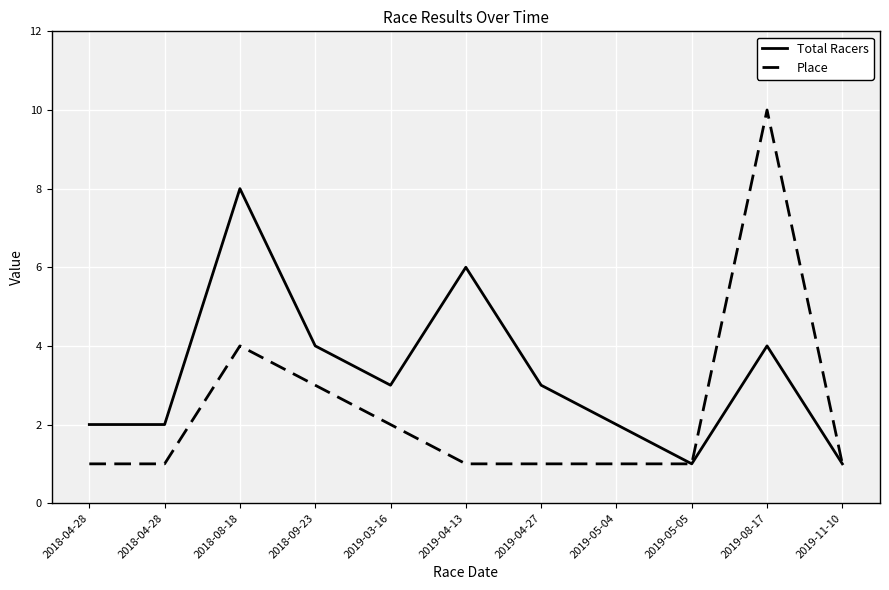

What is the sum of the Total Racers values at 2019-04-13 and 2019-11-10?

7